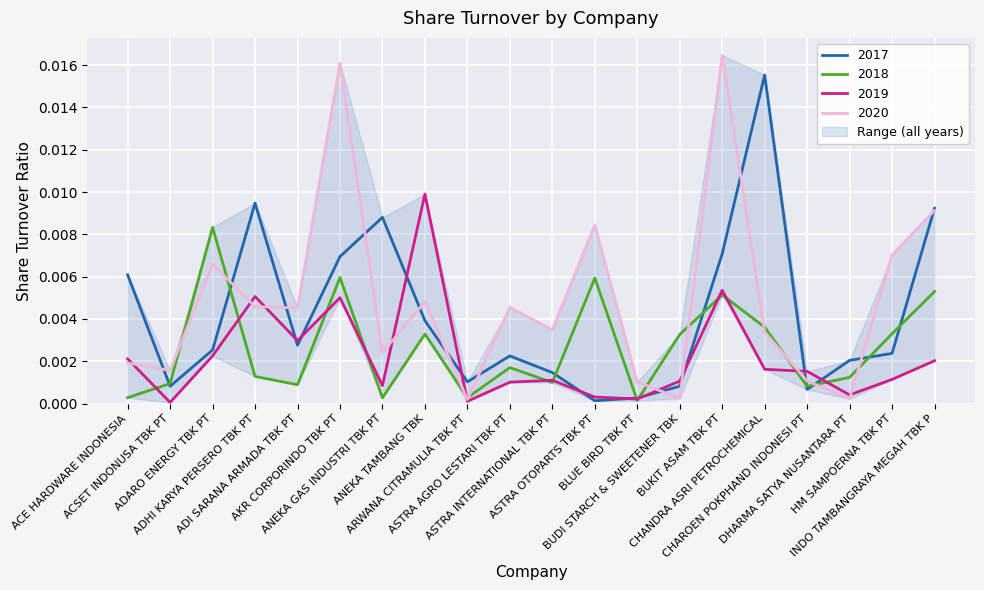

Reading right to left, extract all data points from this chart.

2017: INDO TAMBANGRAYA MEGAH TBK P=0.0	HM SAMPOERNA TBK PT=0.0	DHARMA SATYA NUSANTARA PT=0.0	CHAROEN POKPHAND INDONESI PT=0.0	CHANDRA ASRI PETROCHEMICAL=0.0	BUKIT ASAM TBK PT=0.0	BUDI STARCH & SWEETENER TBK=0.0	BLUE BIRD TBK PT=0.0	ASTRA OTOPARTS TBK PT=0.0	ASTRA INTERNATIONAL TBK PT=0.0	ASTRA AGRO LESTARI TBK PT=0.0	ARWANA CITRAMULIA TBK PT=0.0	ANEKA TAMBANG TBK=0.0	ANEKA GAS INDUSTRI TBK PT=0.0	AKR CORPORINDO TBK PT=0.0	ADI SARANA ARMADA TBK PT=0.0	ADHI KARYA PERSERO TBK PT=0.0	ADARO ENERGY TBK PT=0.0	ACSET INDONUSA TBK PT=0.0	ACE HARDWARE INDONESIA=0.0
2018: INDO TAMBANGRAYA MEGAH TBK P=0.0	HM SAMPOERNA TBK PT=0.0	DHARMA SATYA NUSANTARA PT=0.0	CHAROEN POKPHAND INDONESI PT=0.0	CHANDRA ASRI PETROCHEMICAL=0.0	BUKIT ASAM TBK PT=0.0	BUDI STARCH & SWEETENER TBK=0.0	BLUE BIRD TBK PT=0.0	ASTRA OTOPARTS TBK PT=0.0	ASTRA INTERNATIONAL TBK PT=0.0	ASTRA AGRO LESTARI TBK PT=0.0	ARWANA CITRAMULIA TBK PT=0.0	ANEKA TAMBANG TBK=0.0	ANEKA GAS INDUSTRI TBK PT=0.0	AKR CORPORINDO TBK PT=0.0	ADI SARANA ARMADA TBK PT=0.0	ADHI KARYA PERSERO TBK PT=0.0	ADARO ENERGY TBK PT=0.0	ACSET INDONUSA TBK PT=0.0	ACE HARDWARE INDONESIA=0.0
2019: INDO TAMBANGRAYA MEGAH TBK P=0.0	HM SAMPOERNA TBK PT=0.0	DHARMA SATYA NUSANTARA PT=0.0	CHAROEN POKPHAND INDONESI PT=0.0	CHANDRA ASRI PETROCHEMICAL=0.0	BUKIT ASAM TBK PT=0.0	BUDI STARCH & SWEETENER TBK=0.0	BLUE BIRD TBK PT=0.0	ASTRA OTOPARTS TBK PT=0.0	ASTRA INTERNATIONAL TBK PT=0.0	ASTRA AGRO LESTARI TBK PT=0.0	ARWANA CITRAMULIA TBK PT=0.0	ANEKA TAMBANG TBK=0.0	ANEKA GAS INDUSTRI TBK PT=0.0	AKR CORPORINDO TBK PT=0.0	ADI SARANA ARMADA TBK PT=0.0	ADHI KARYA PERSERO TBK PT=0.0	ADARO ENERGY TBK PT=0.0	ACSET INDONUSA TBK PT=0.0	ACE HARDWARE INDONESIA=0.0
2020: INDO TAMBANGRAYA MEGAH TBK P=0.0	HM SAMPOERNA TBK PT=0.0	DHARMA SATYA NUSANTARA PT=0.0	CHAROEN POKPHAND INDONESI PT=0.0	CHANDRA ASRI PETROCHEMICAL=0.0	BUKIT ASAM TBK PT=0.0	BUDI STARCH & SWEETENER TBK=0.0	BLUE BIRD TBK PT=0.0	ASTRA OTOPARTS TBK PT=0.0	ASTRA INTERNATIONAL TBK PT=0.0	ASTRA AGRO LESTARI TBK PT=0.0	ARWANA CITRAMULIA TBK PT=0.0	ANEKA TAMBANG TBK=0.0	ANEKA GAS INDUSTRI TBK PT=0.0	AKR CORPORINDO TBK PT=0.0	ADI SARANA ARMADA TBK PT=0.0	ADHI KARYA PERSERO TBK PT=0.0	ADARO ENERGY TBK PT=0.0	ACSET INDONUSA TBK PT=0.0	ACE HARDWARE INDONESIA=0.0